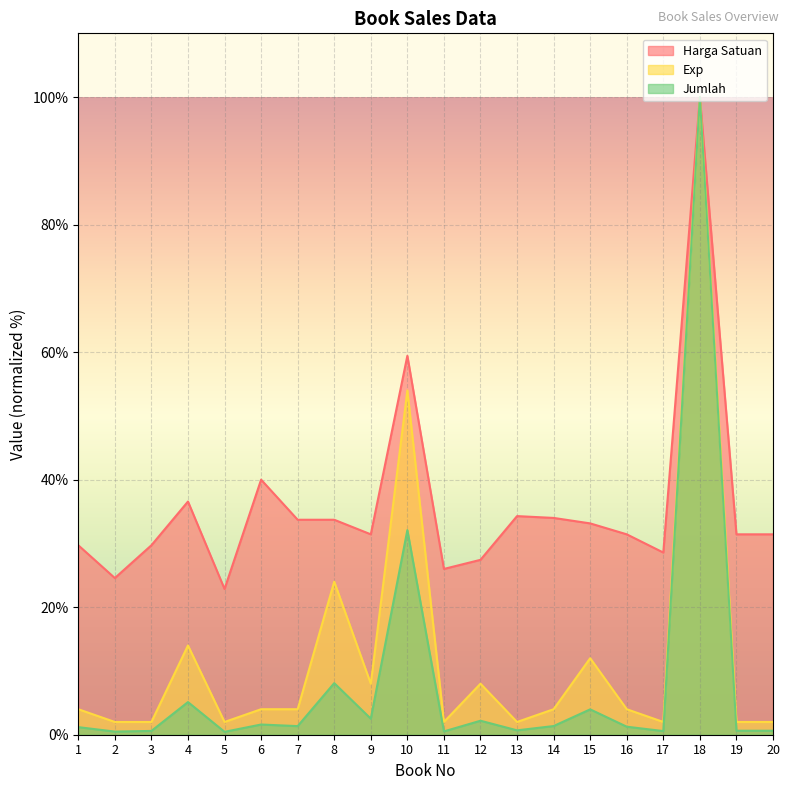

Reading left to right, list all the values displayed in this chart.

Harga Satuan: 29.7	24.6	29.7	36.6	22.9	40.0	33.7	33.7	31.4	59.4	26.0	27.4	34.3	34.0	33.1	31.4	28.6	100.0	31.4	31.4
Exp: 4.0	2.0	2.0	14.0	2.0	4.0	4.0	24.0	8.0	54.0	2.0	8.0	2.0	4.0	12.0	4.0	2.0	100.0	2.0	2.0
Jumlah: 1.2	0.5	0.6	5.1	0.5	1.6	1.3	8.1	2.5	32.1	0.5	2.2	0.7	1.4	4.0	1.3	0.6	100.0	0.6	0.6